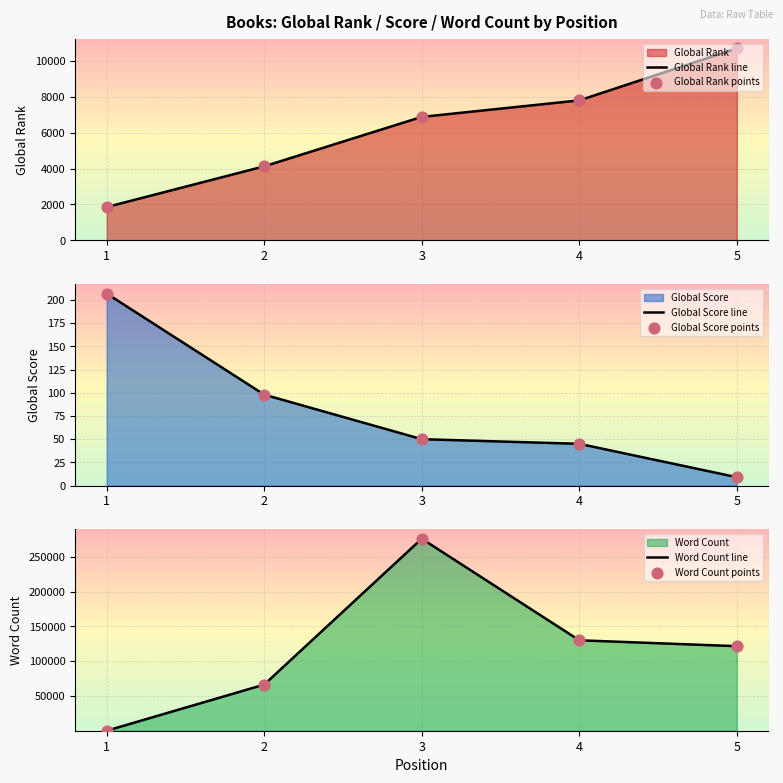

What is the highest value of the Global Rank line series?

10688